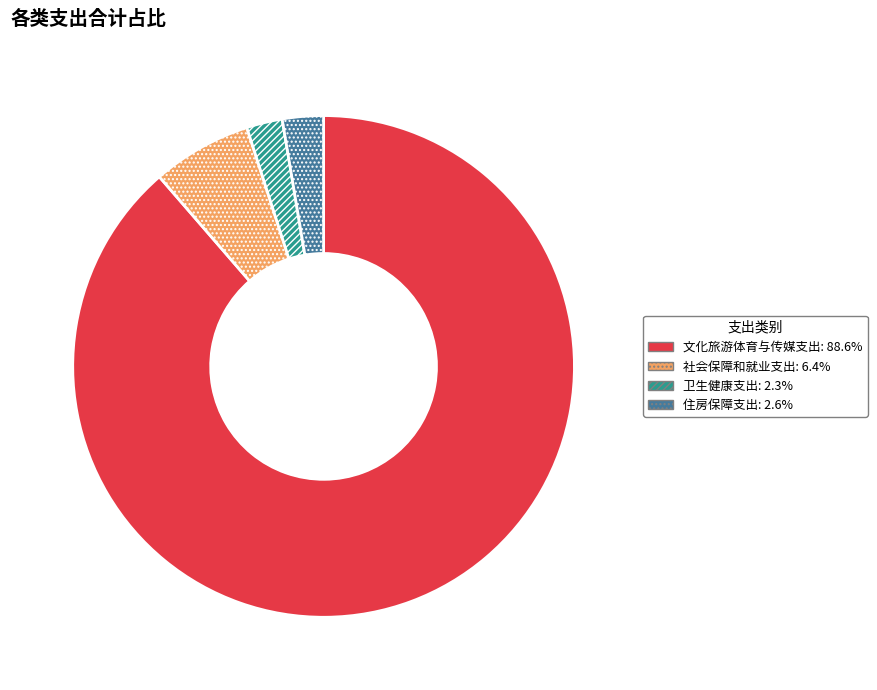

What is the majority slice?

文化旅游体育与传媒支出